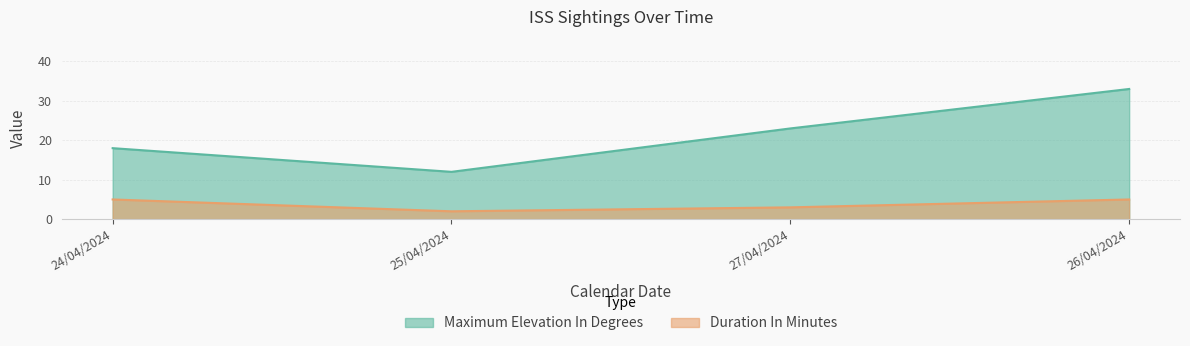

What is the greatest value displayed?

33